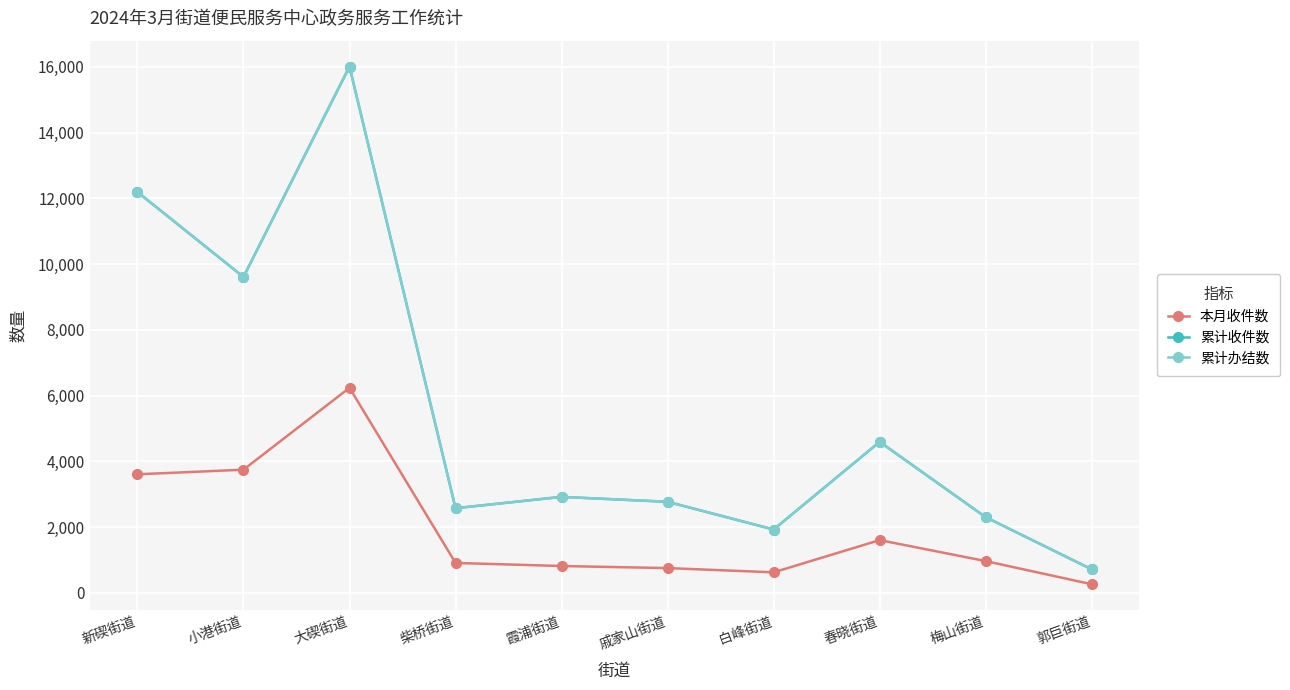

How many lines are shown in the chart?

3